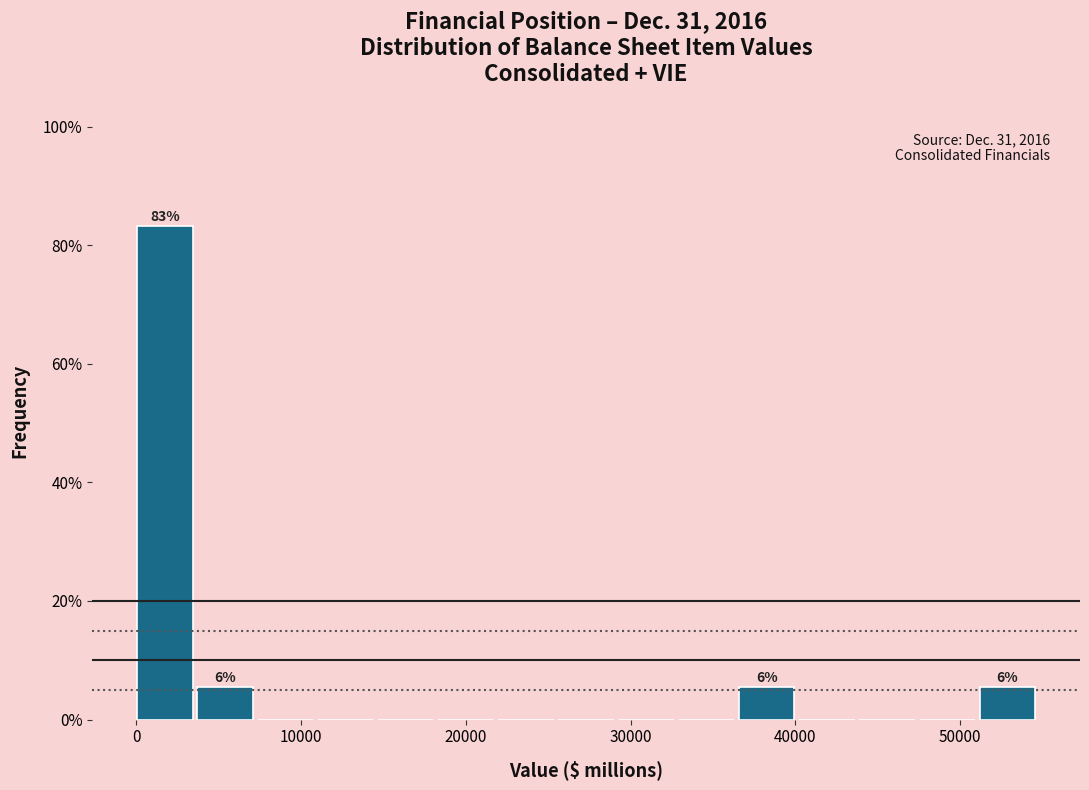

Around what value on the x-axis is the tallest bar? Give the approximate position of its centre, as read against the axis.

2000